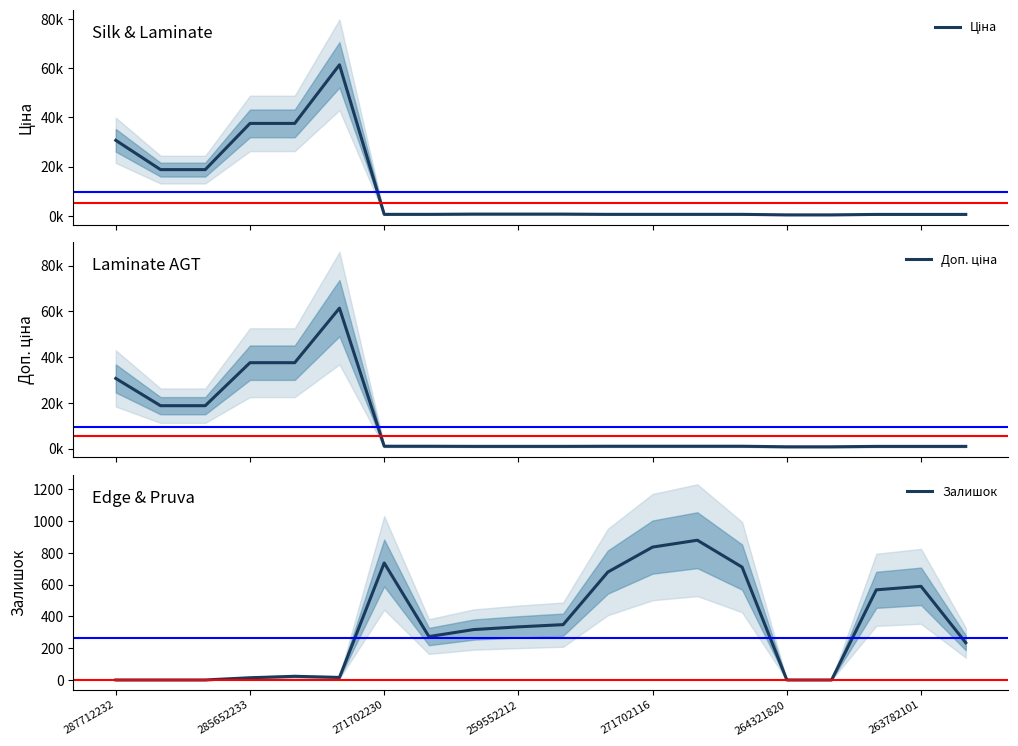

Is it true that Залишок equals 97 at 259552212?

False